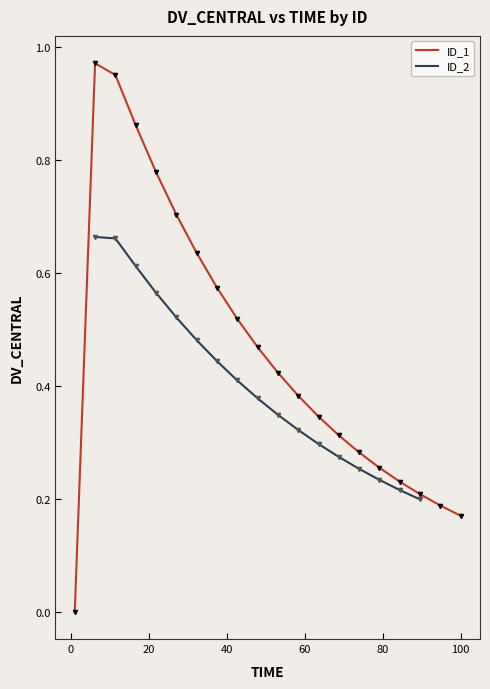

What is the average value?

0.5